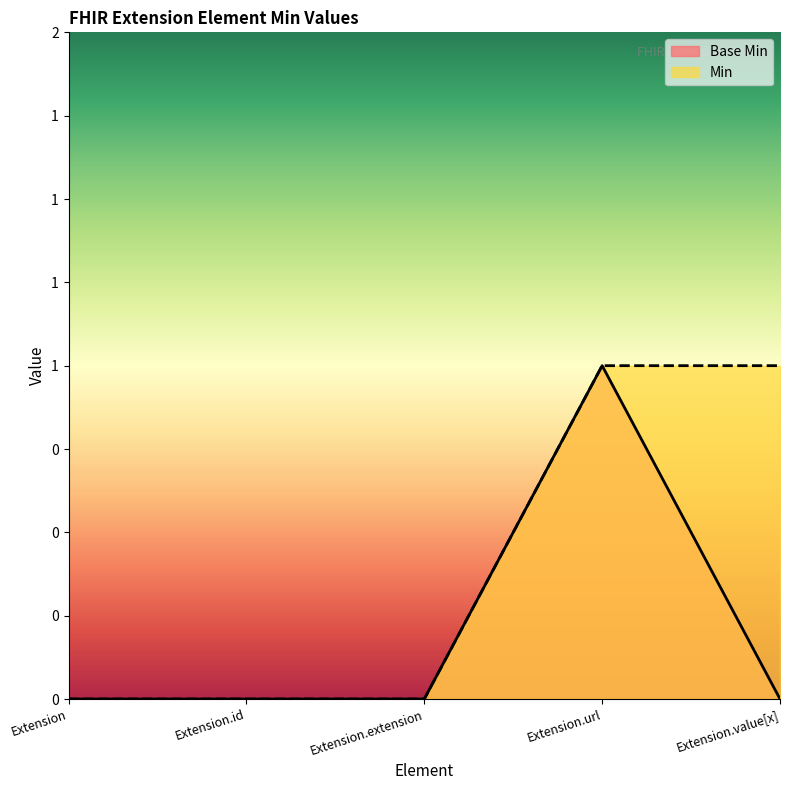

True or false: Min and Base Min intersect in this chart.

False